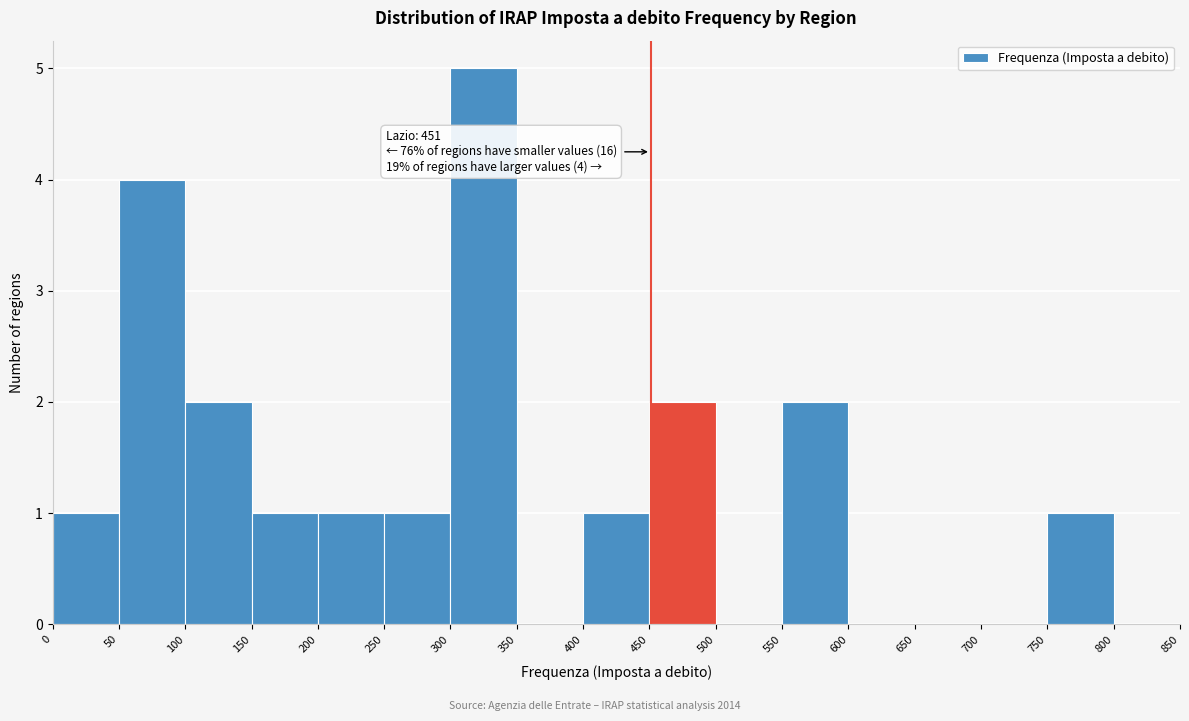

Over which range of the x-axis is the bar tallest?

300 to 350